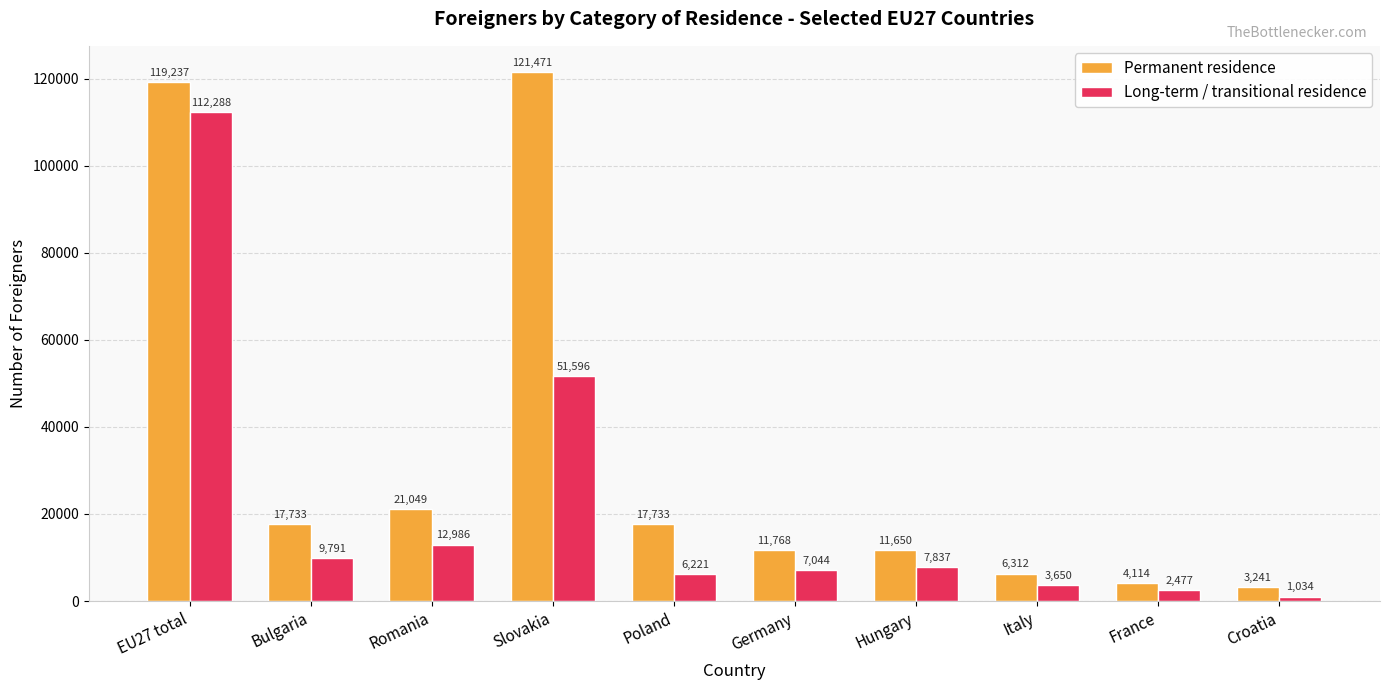

Which series changed the most between EU27 total and Slovakia?

Long-term / transitional residence